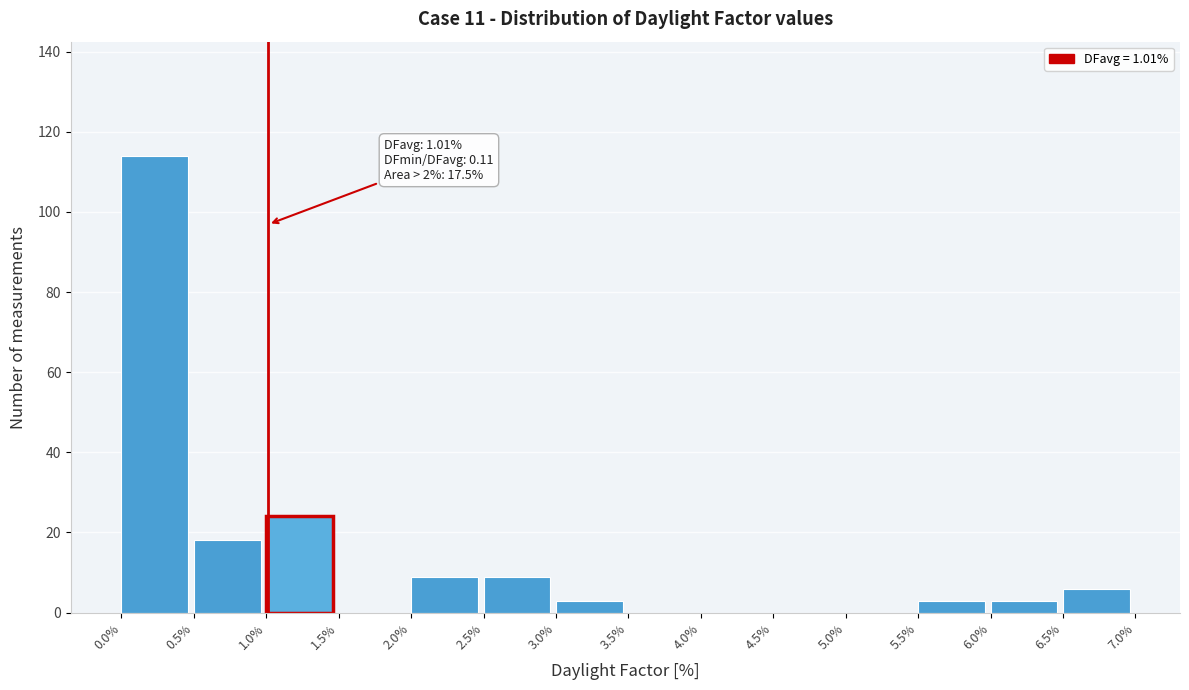

Over which range of the x-axis is the bar tallest?

0.0% to 0.5%